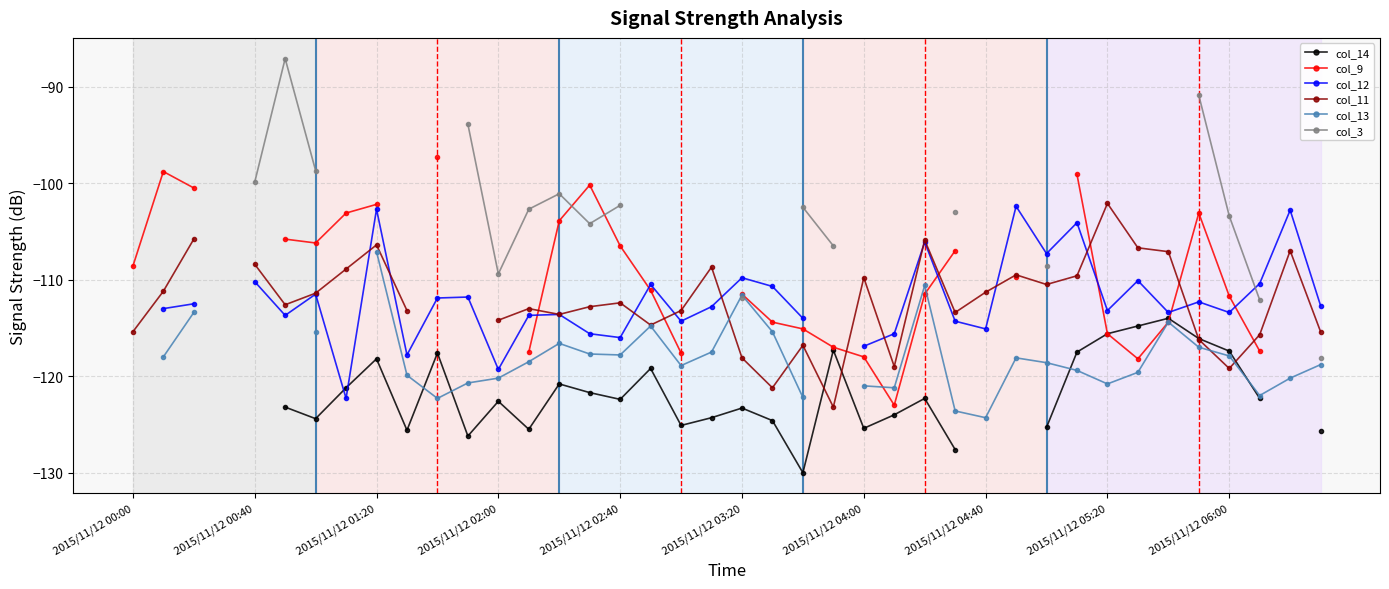

True or false: col_12 and col_14 cross at least once.

True